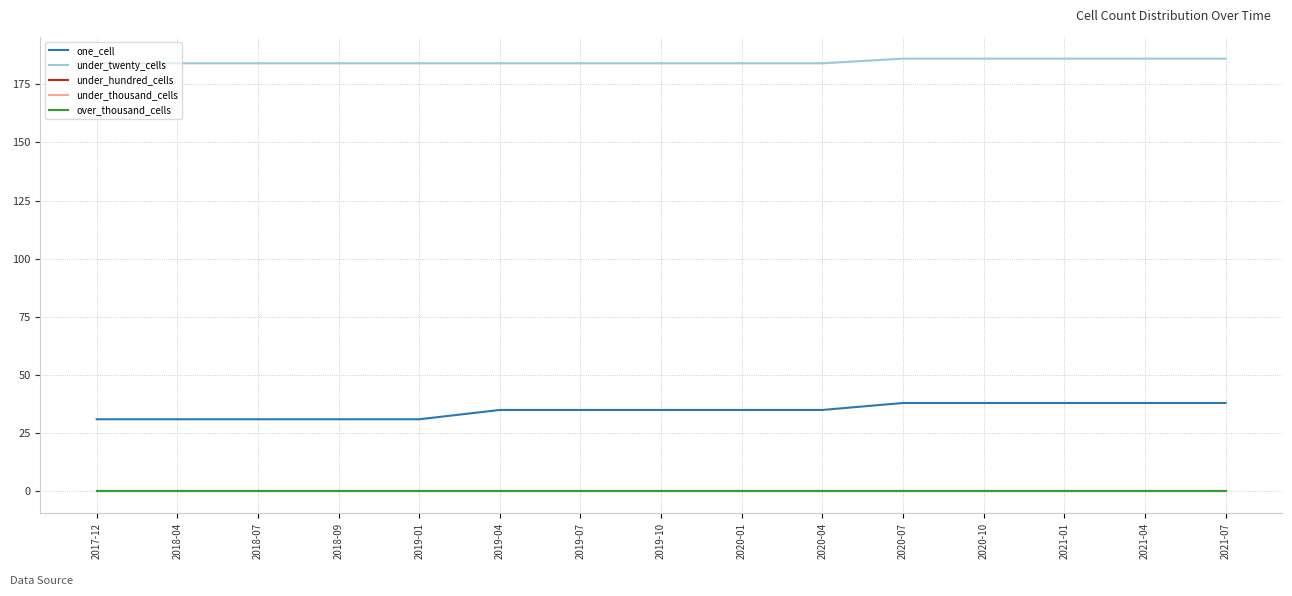

Which series has the largest range (max minus min)?

one_cell